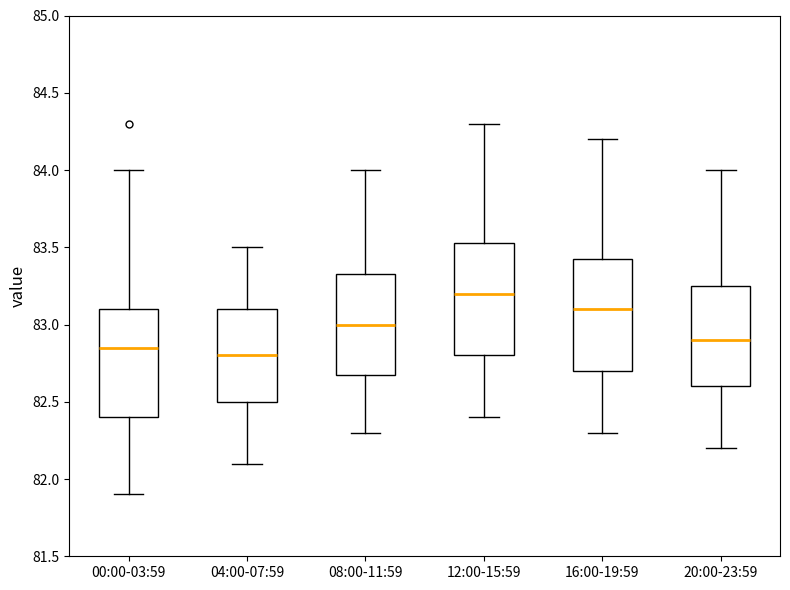

Reading left to right, read every box against the y-axis: the position of its median line, the range the box covers, and the ends of its whiskers. The values are not printed on the chart, so give them approximately, as read against the axis.

00:00-03:59: median 82.85, box 82.40 to 83.10, whiskers 81.90 to 84.00
04:00-07:59: median 82.80, box 82.50 to 83.10, whiskers 82.10 to 83.50
08:00-11:59: median 83.00, box 82.70 to 83.35, whiskers 82.30 to 84.00
12:00-15:59: median 83.20, box 82.80 to 83.55, whiskers 82.40 to 84.30
16:00-19:59: median 83.10, box 82.70 to 83.45, whiskers 82.30 to 84.20
20:00-23:59: median 82.90, box 82.60 to 83.25, whiskers 82.20 to 84.00